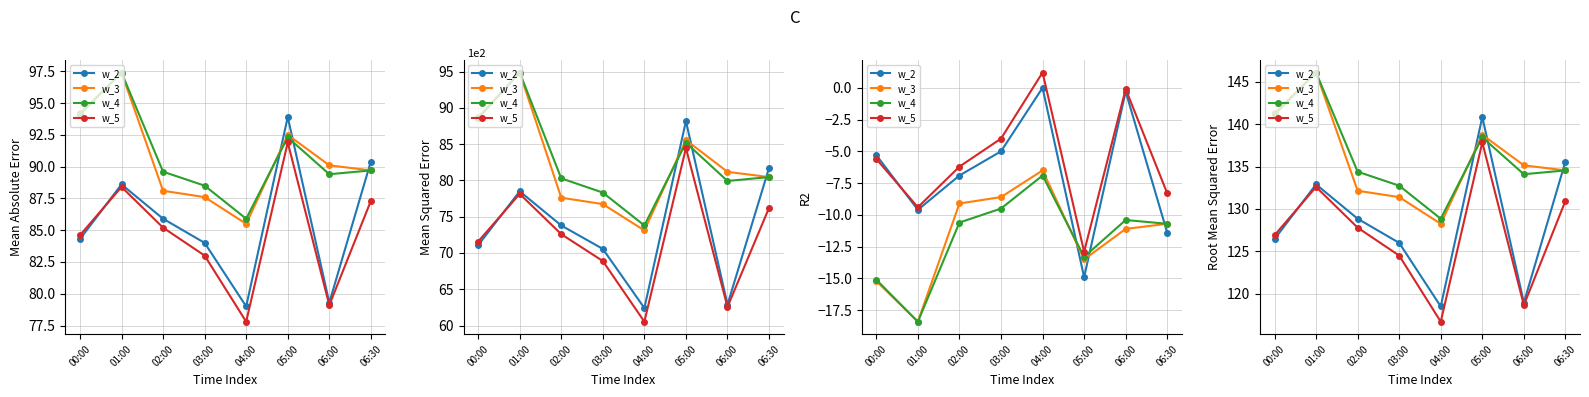

What is the difference between the maximum and second lowest values in the w_3 series?

14.7